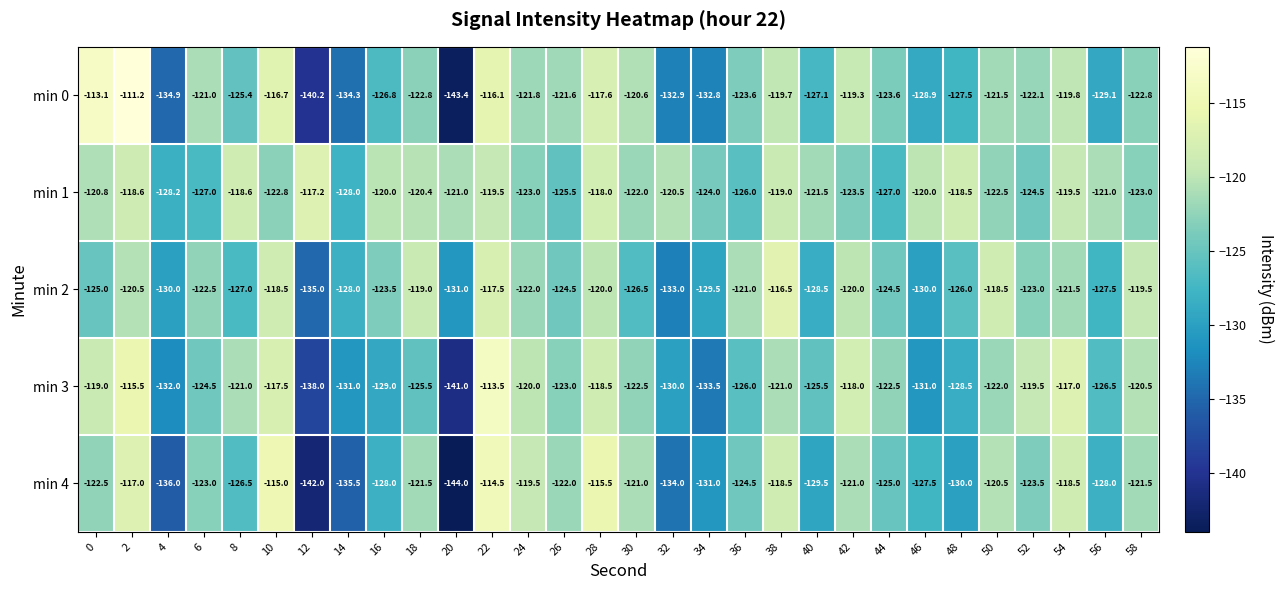

Read the min 0 value at 52.

-122.1